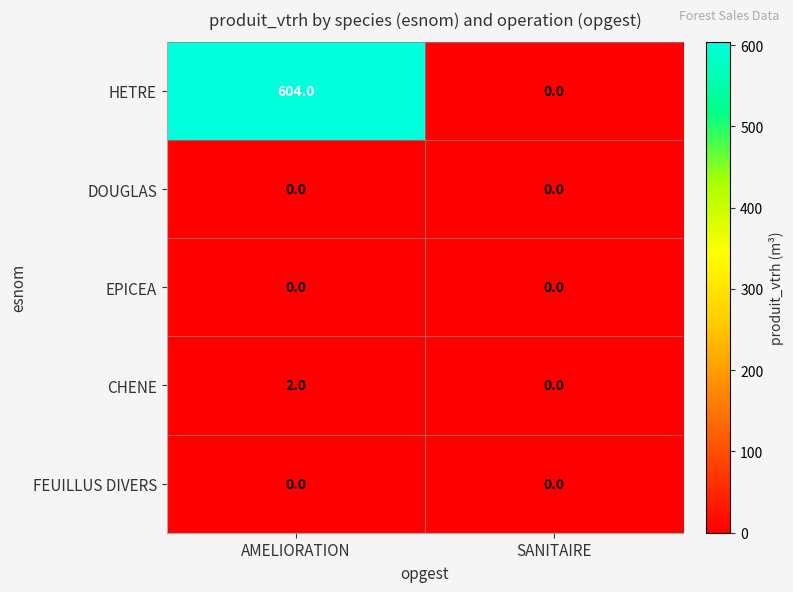

Which series has the widest spread of values?

HETRE